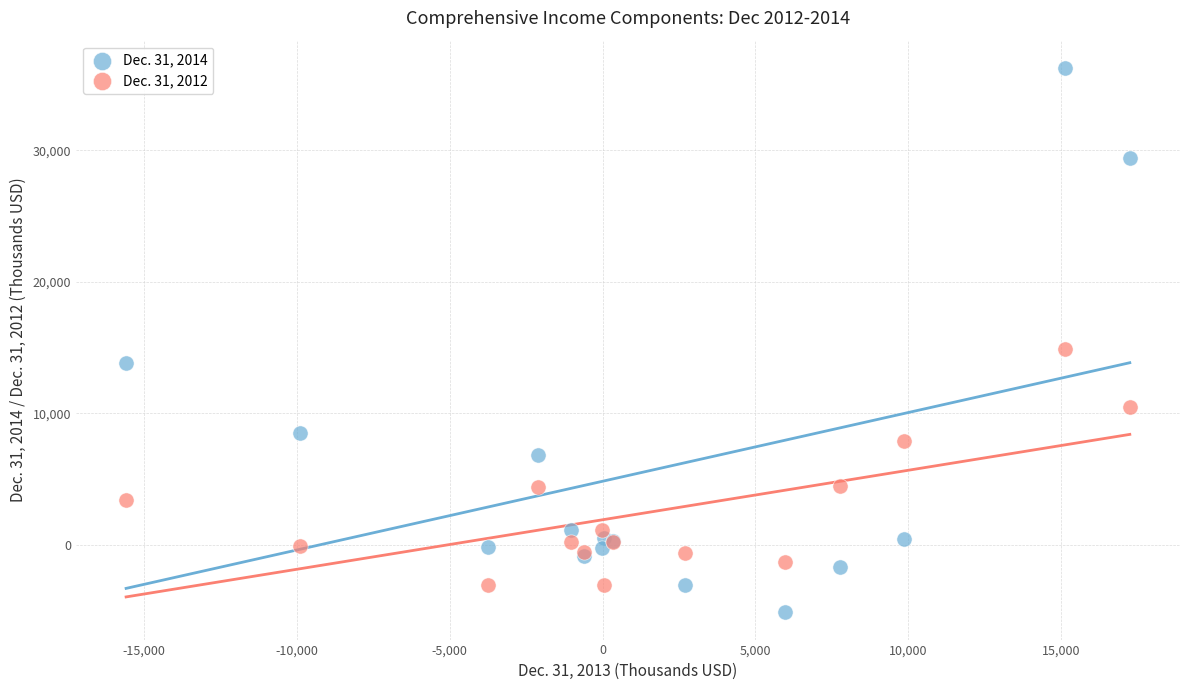

Which series has the widest spread of Y values?

Dec. 31, 2014